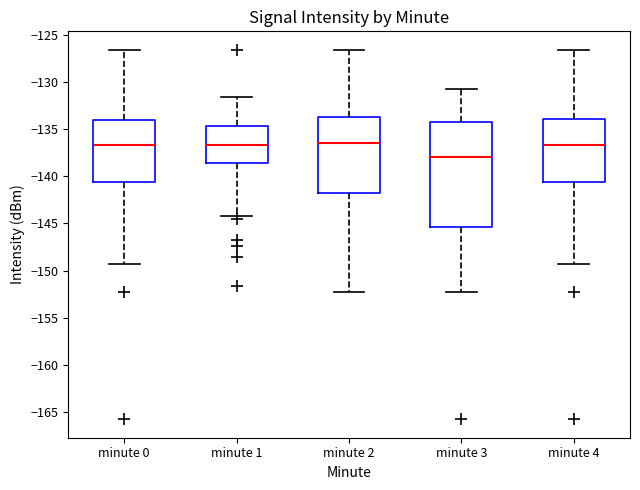

Reading left to right, transcribe this box plot: for each box, give where its median line is, the range the box spans, and where its two whiskers end, as read against the y-axis. The values are not printed on the chart, so give them approximately, as read against the axis.

minute 0: median -136.5, box -140.5 to -134.0, whiskers -149.5 to -126.5
minute 1: median -136.5, box -138.5 to -134.5, whiskers -144.5 to -131.5
minute 2: median -136.5, box -142.0 to -134.0, whiskers -152.5 to -126.5
minute 3: median -138.0, box -145.5 to -134.0, whiskers -152.5 to -131.0
minute 4: median -136.5, box -140.5 to -134.0, whiskers -149.5 to -126.5